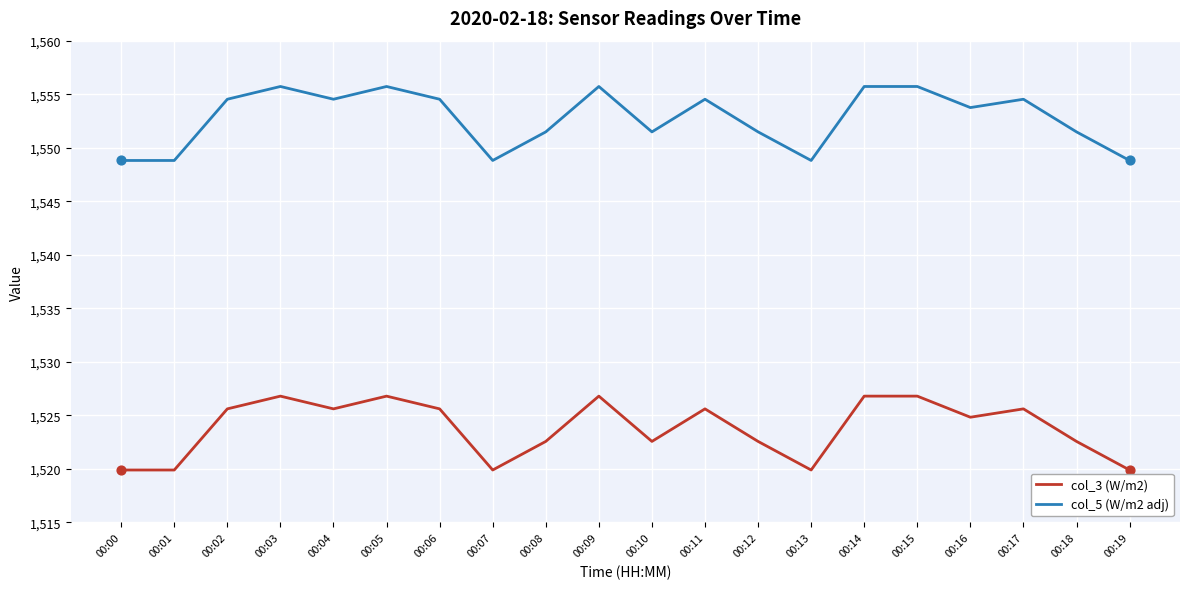

Between 00:01 and 00:09, which series saw the biggest shift?

col_5 (W/m2 adj)